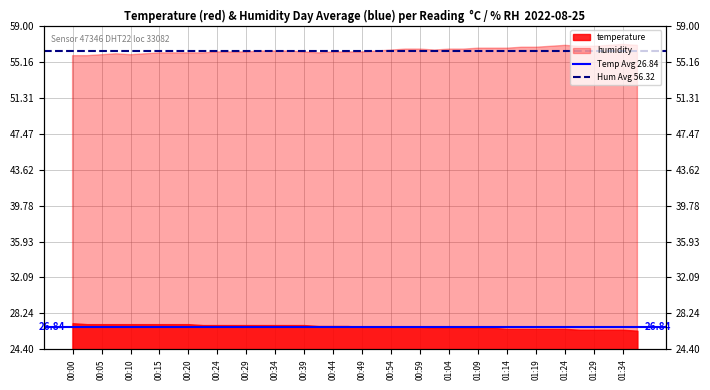

How many lines are shown in the chart?

2